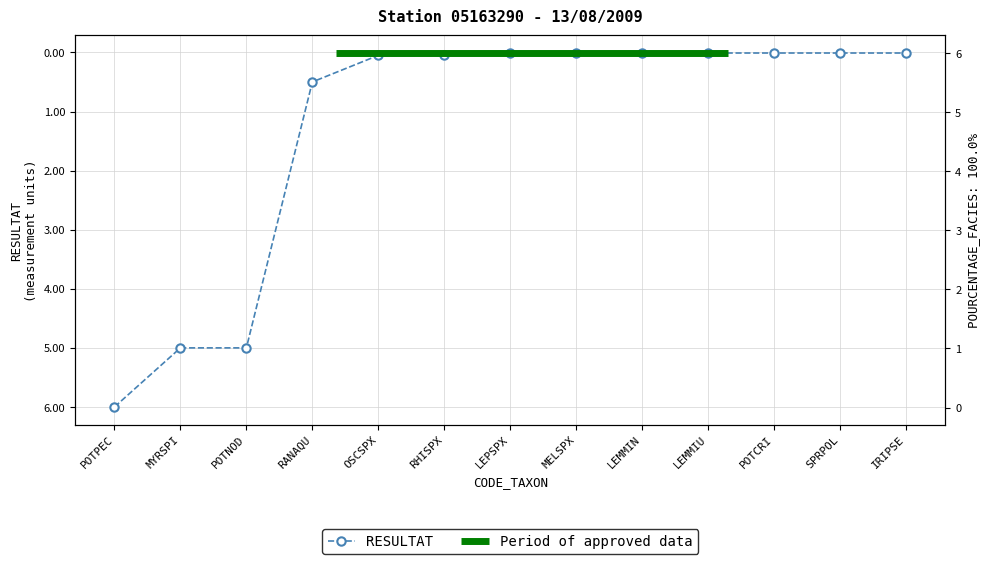

Reading right to left, transcribe all the data shown in this chart.

IRIPSE=0.0	SPRPOL=0.0	POTCRI=0.0	LEMMIU=0.0	LEMMIN=0.0	MELSPX=0.0	LEPSPX=0.0	RHISPX=0.1	OSCSPX=0.1	RANAQU=0.5	POTNOD=5.0	MYRSPI=5.0	POTPEC=6.0